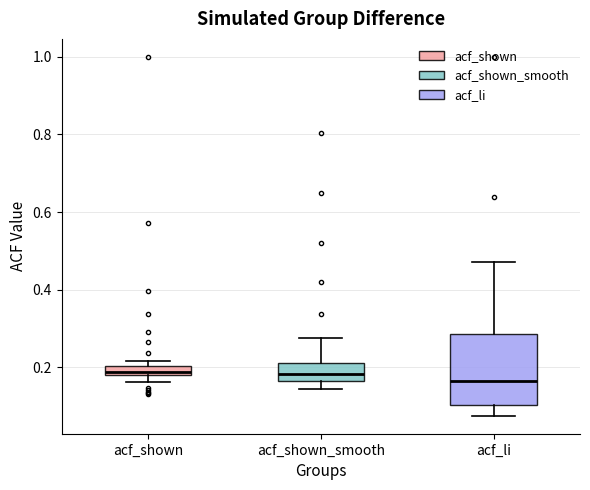

Where is the lower edge of the box for acf_shown on the y-axis? The values are not printed on the chart, so give them approximately, as read against the axis.

0.18